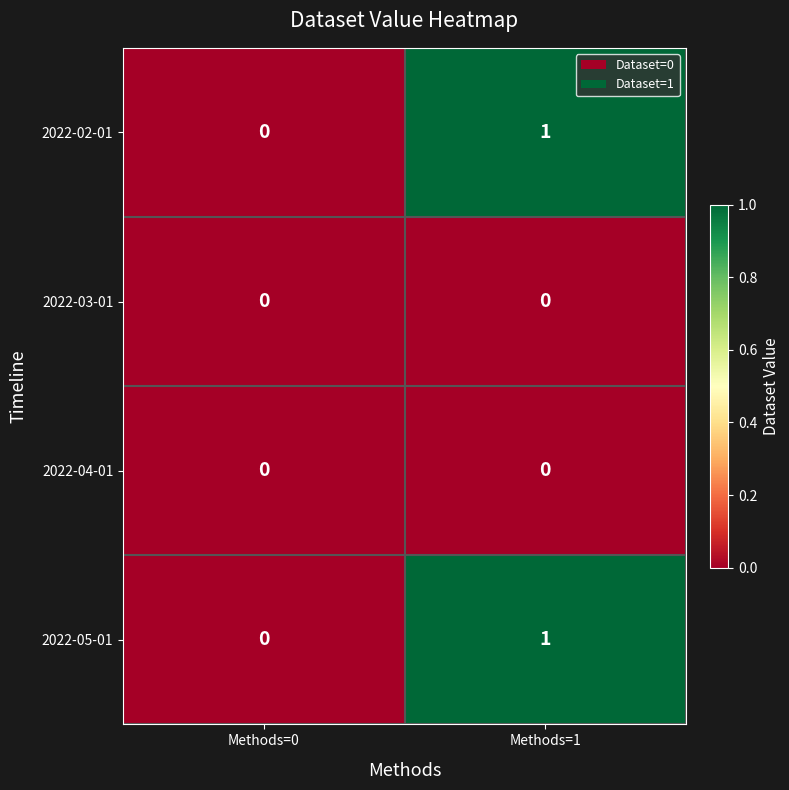

The value of 2022-03-01 at Methods=0 is 0. True or false?

True